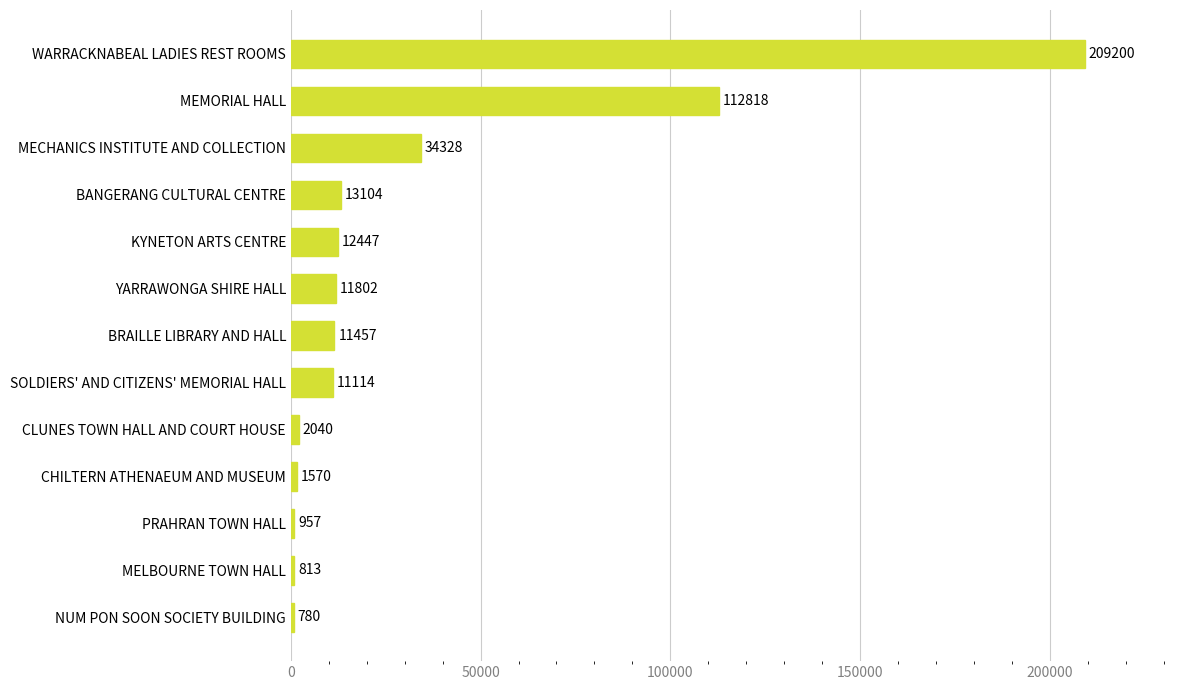

Does the chart contain any negative values?

No